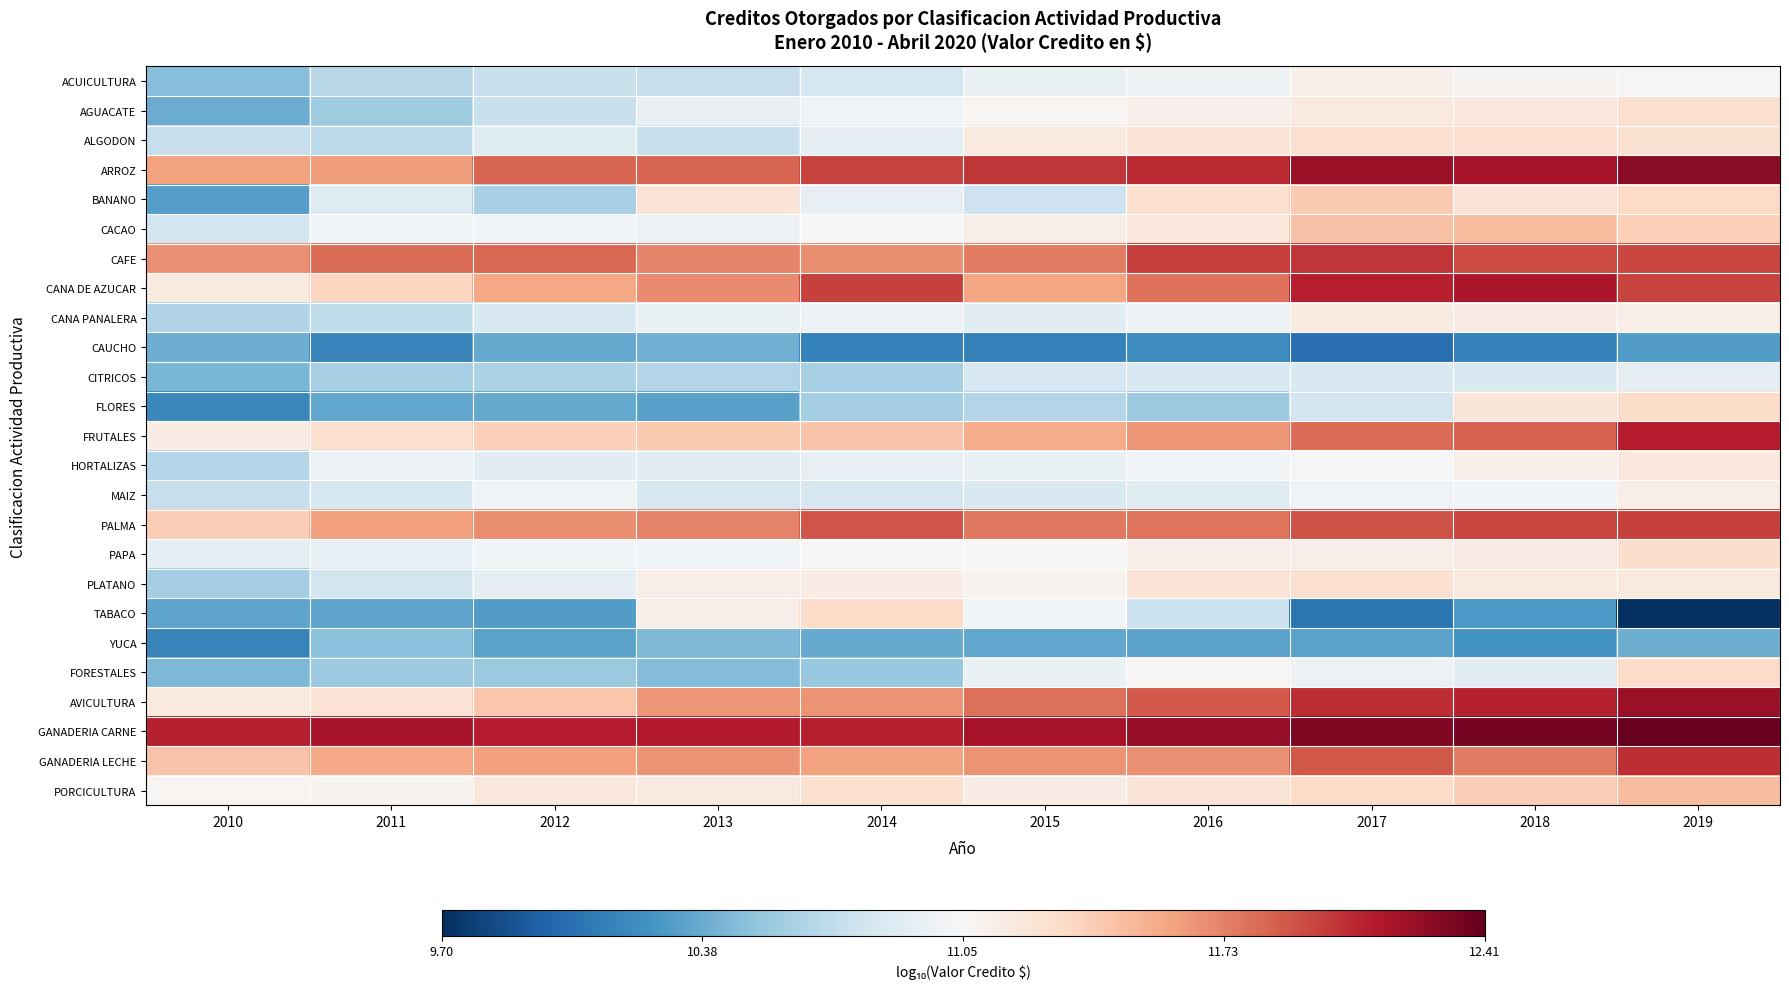

Which series has the widest spread of values?

TABACO